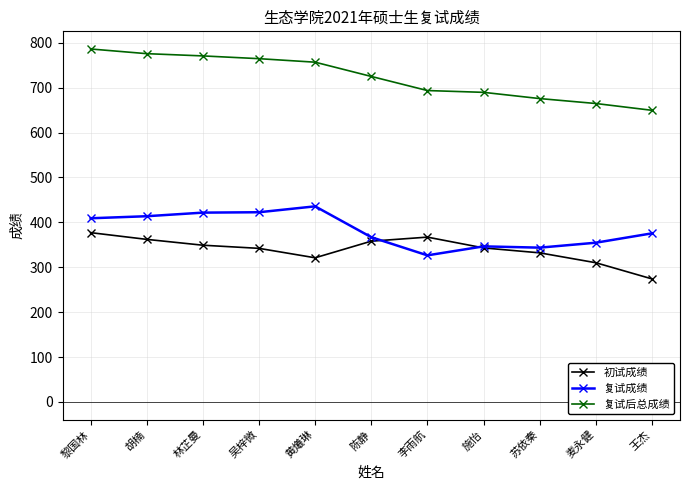

What is the lowest value of the 初试成绩 series?

274.0